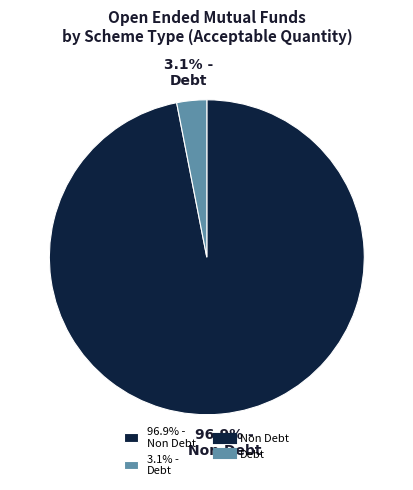

Rank the categories by value from highest to lowest.

96.9% - Non Debt, 3.1% - Debt